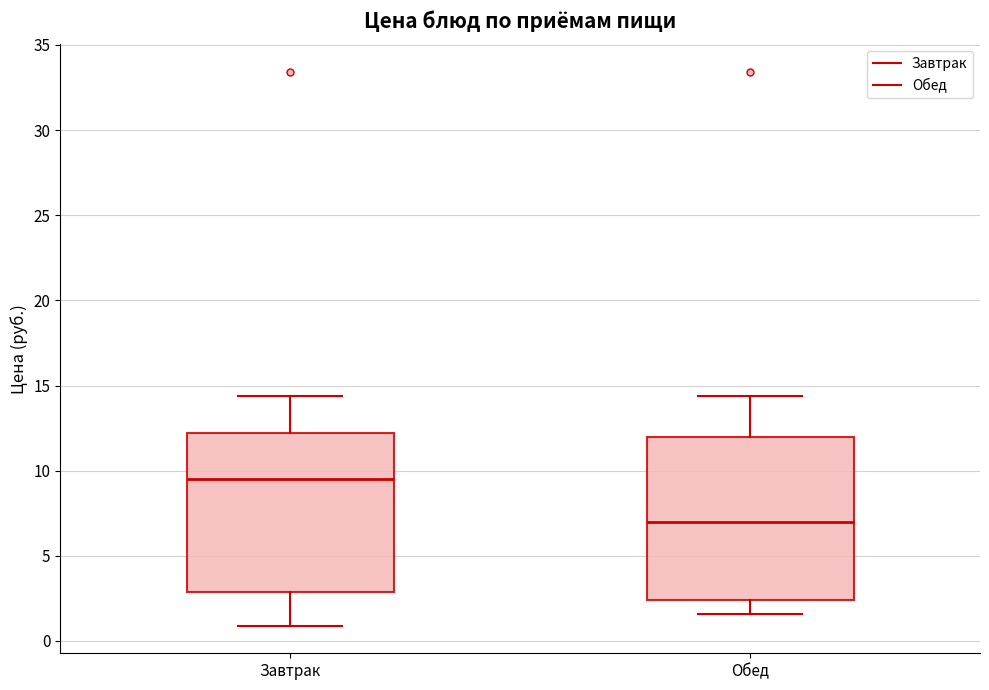

Which box has the highest median line?

Завтрак